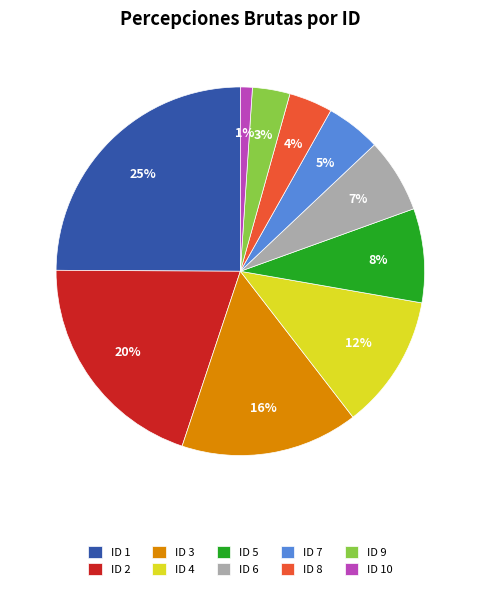

Is there any slice that represents more than half of the pie?

No